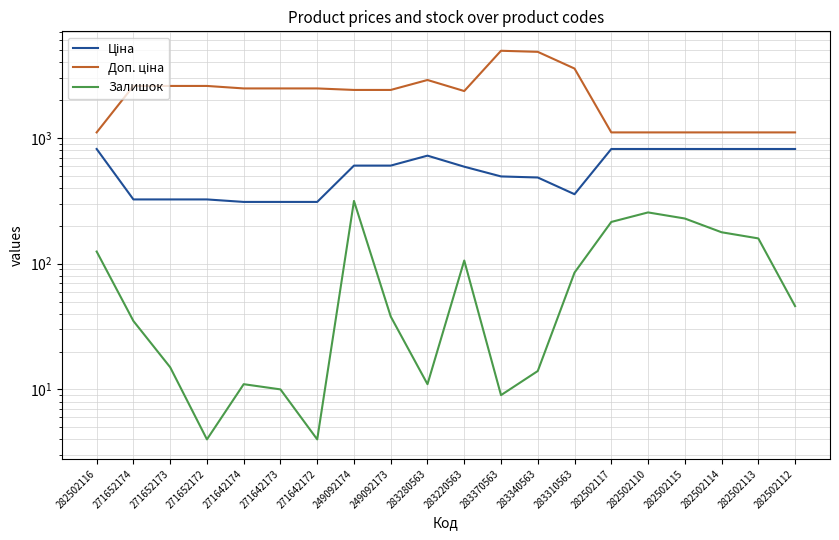

In Залишок, how many points are higher than both neighbors (excluding endpoints)?

4